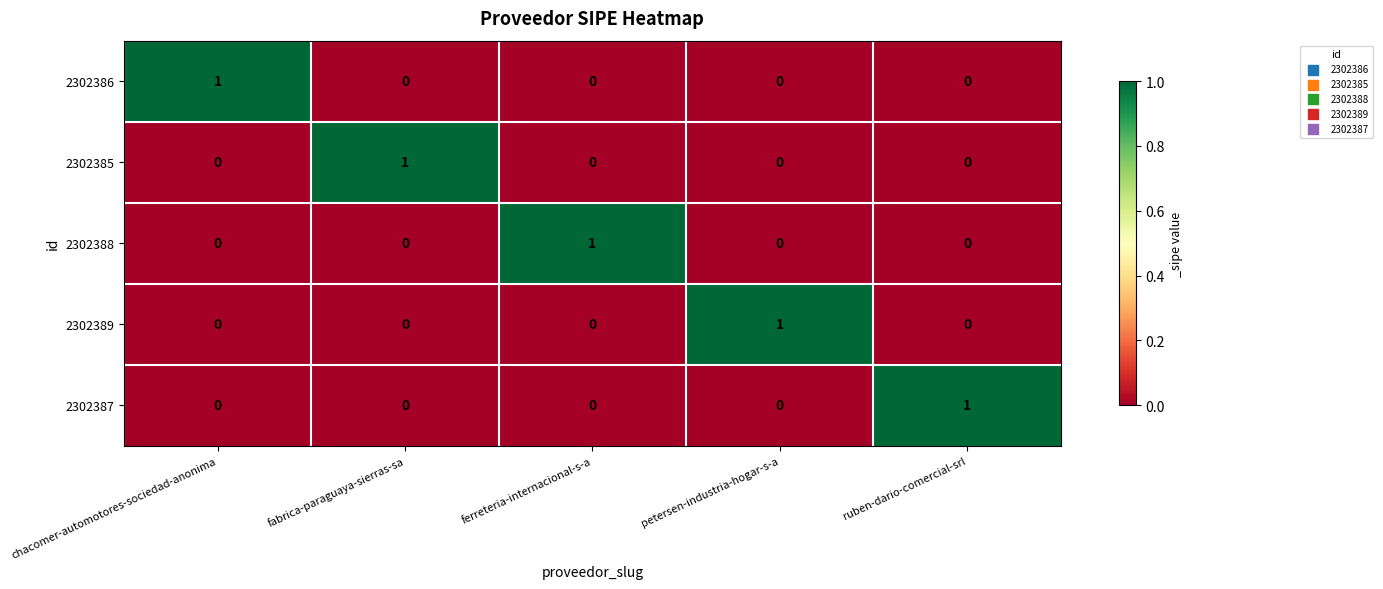

What is the spread (max minus min) of values at chacomer-automotores-sociedad-anonima?

1